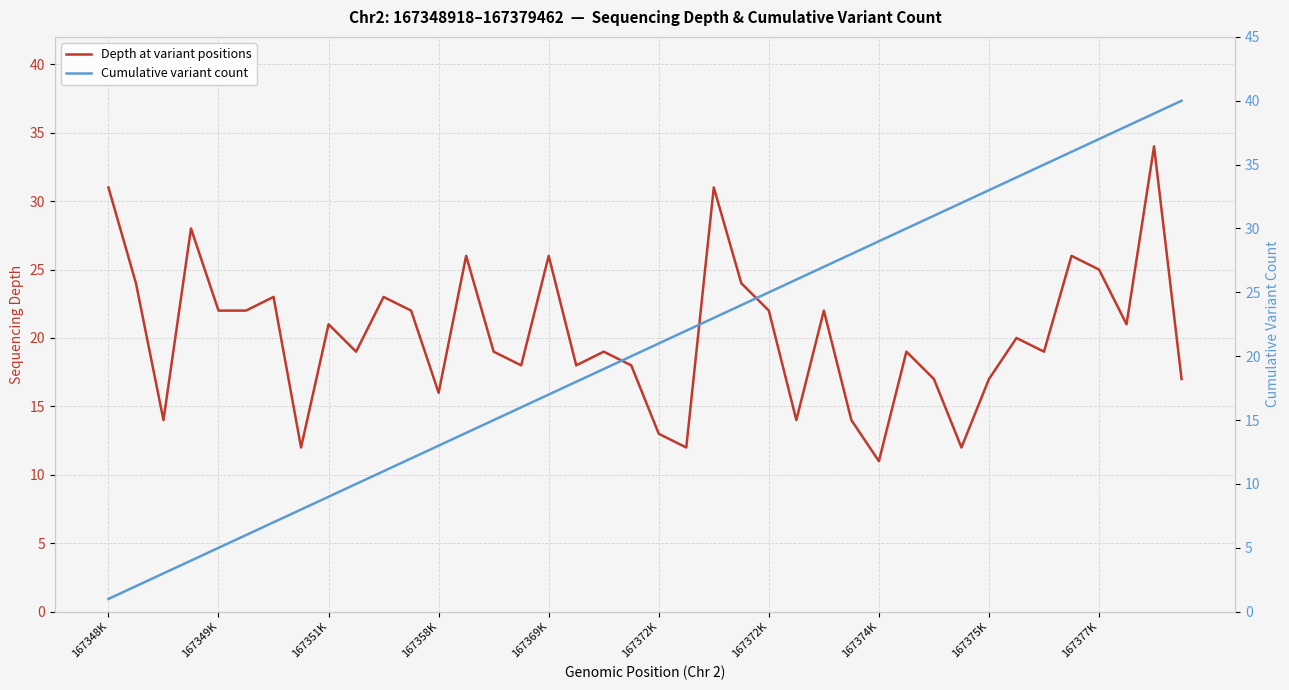

Count the number of data series in this chart.

2